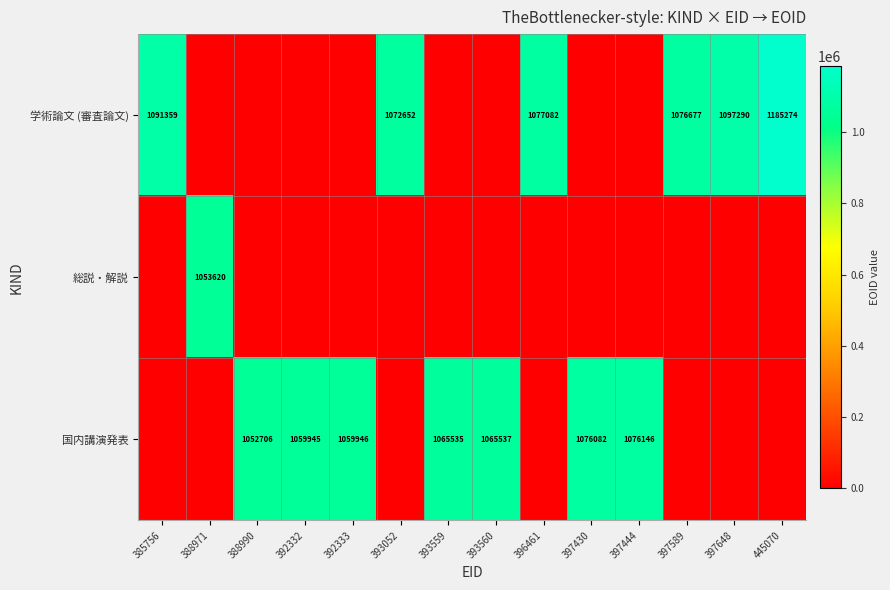

What is the difference between the 学術論文 (審査論文) values at 393052 and 396461?

4430